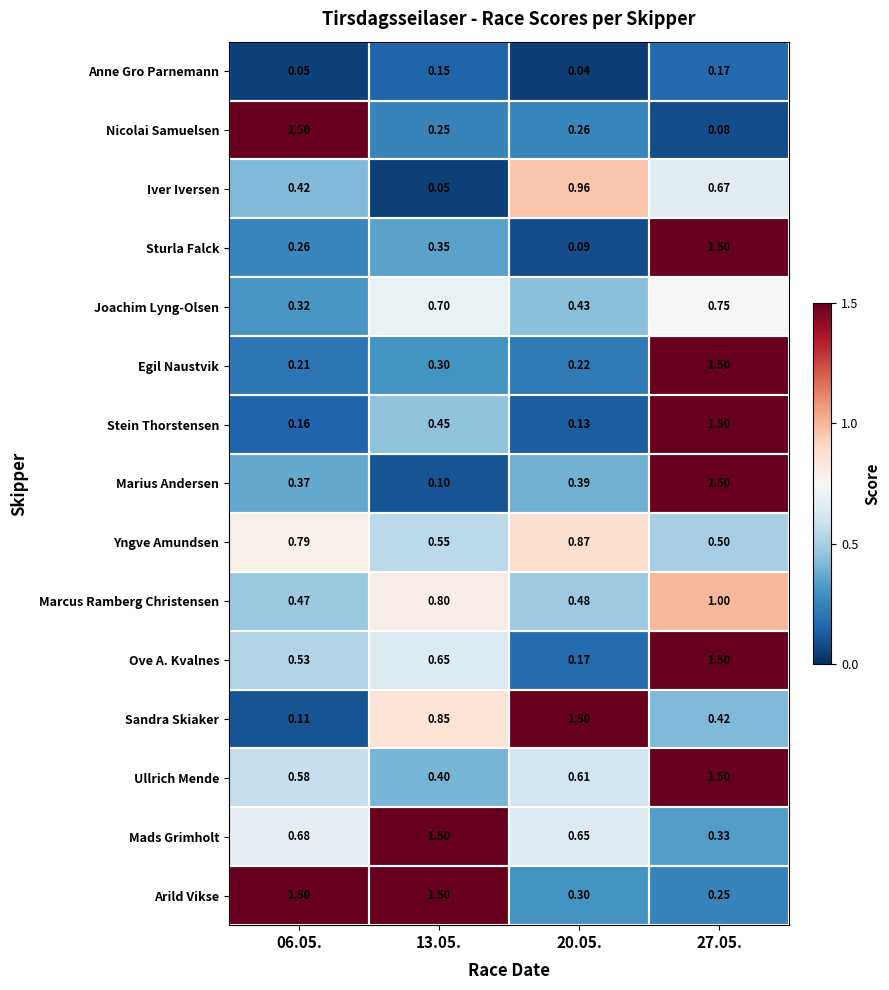

Which series has the largest range (max minus min)?

Nicolai Samuelsen